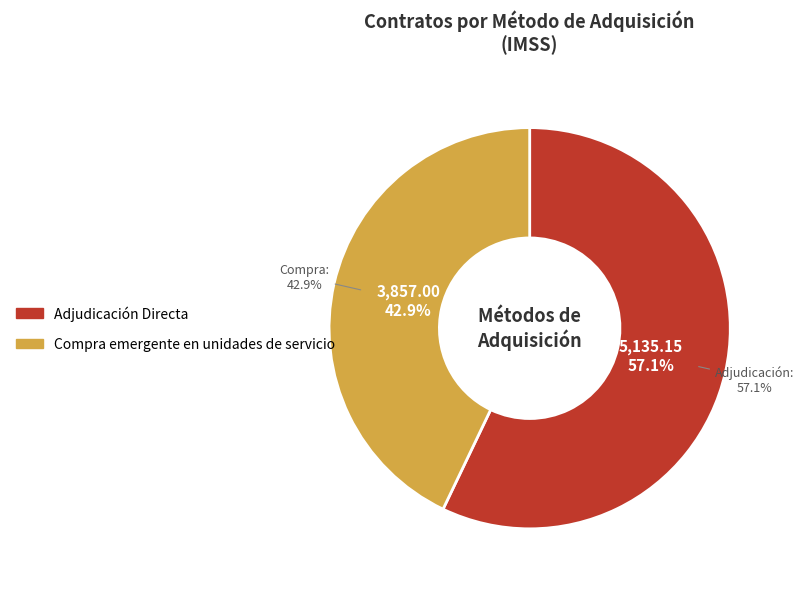

Which has a higher value, Compra emergente en unidades de servicio or Adjudicación Directa?

Adjudicación Directa